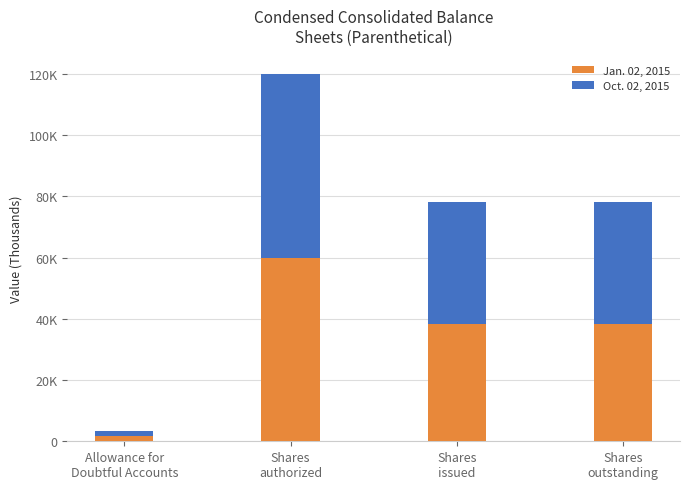

Is it true that Jan. 02, 2015 equals 11245 at Shares
issued?

False